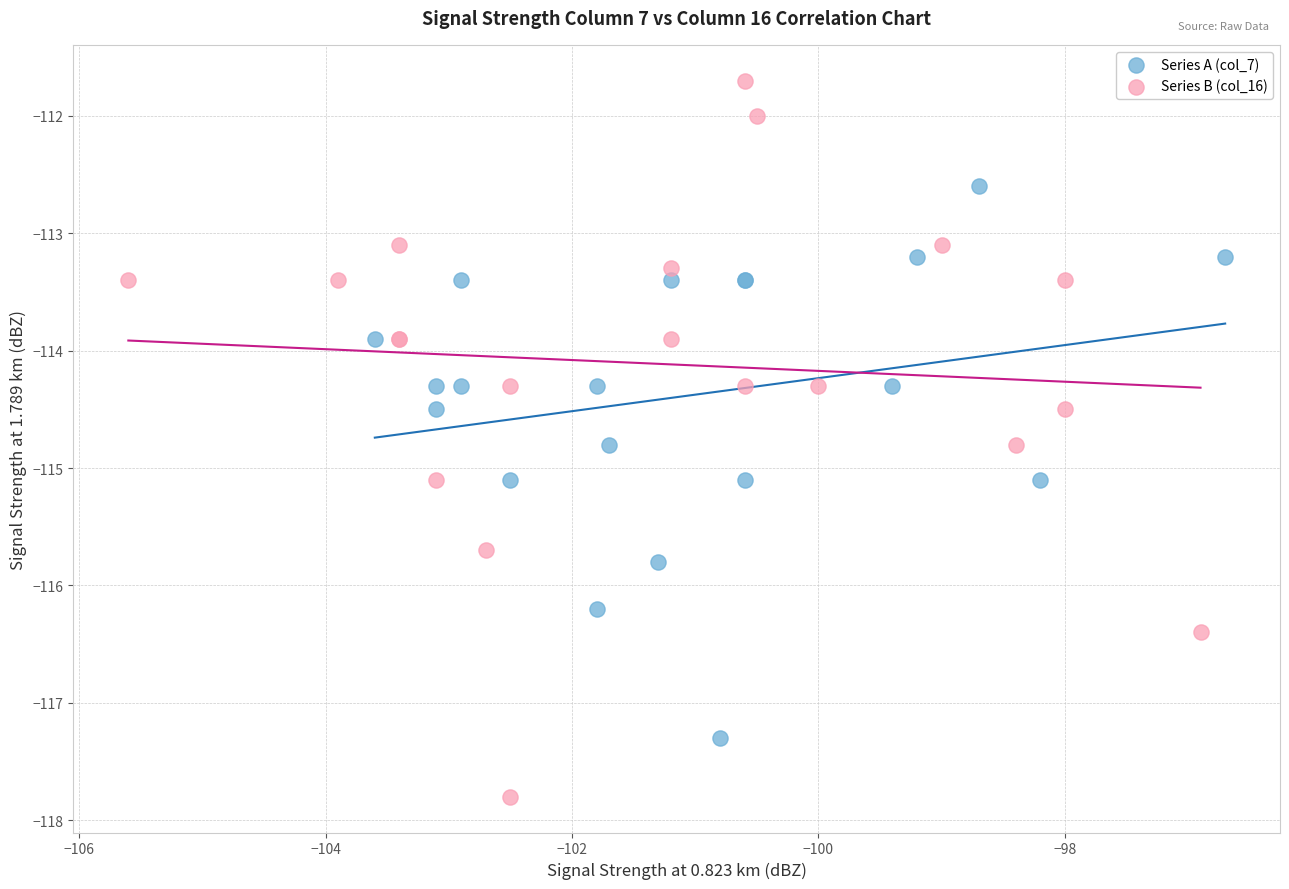

Which series contains the lowest Y value?

Series B (col_16)